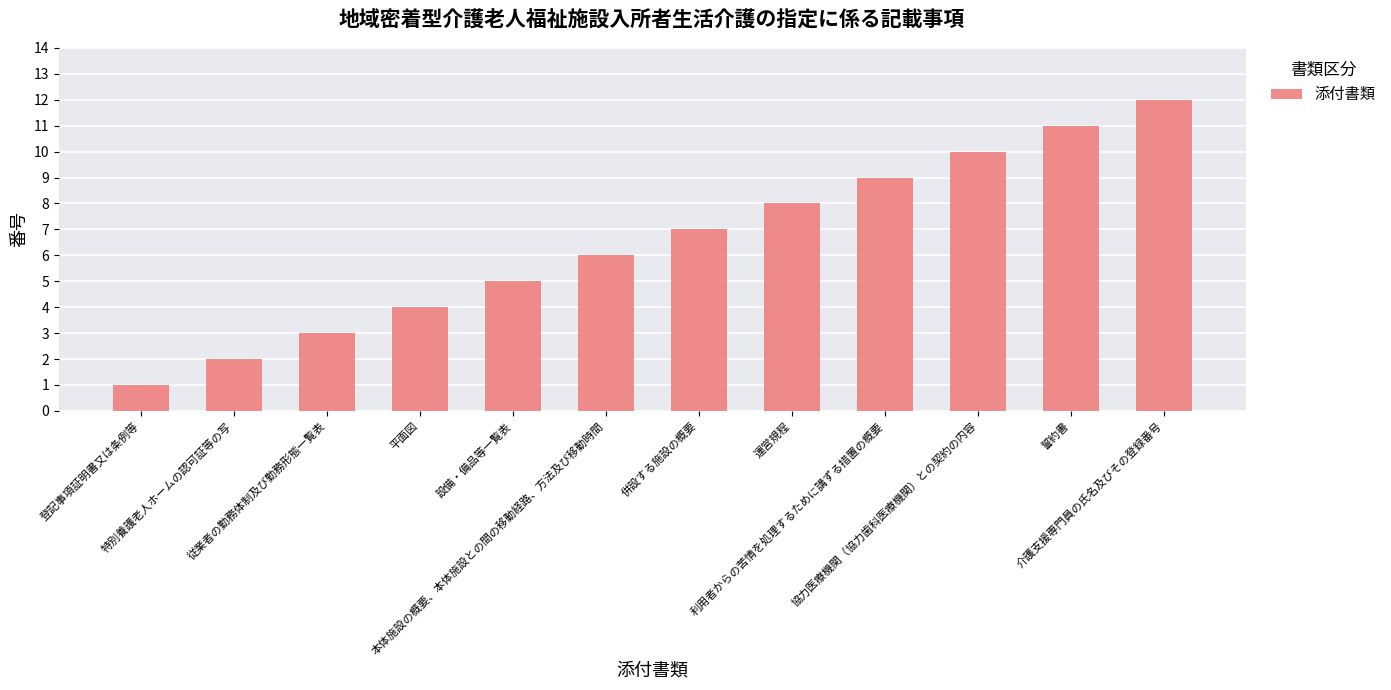

What is the difference between the maximum and minimum values?

11